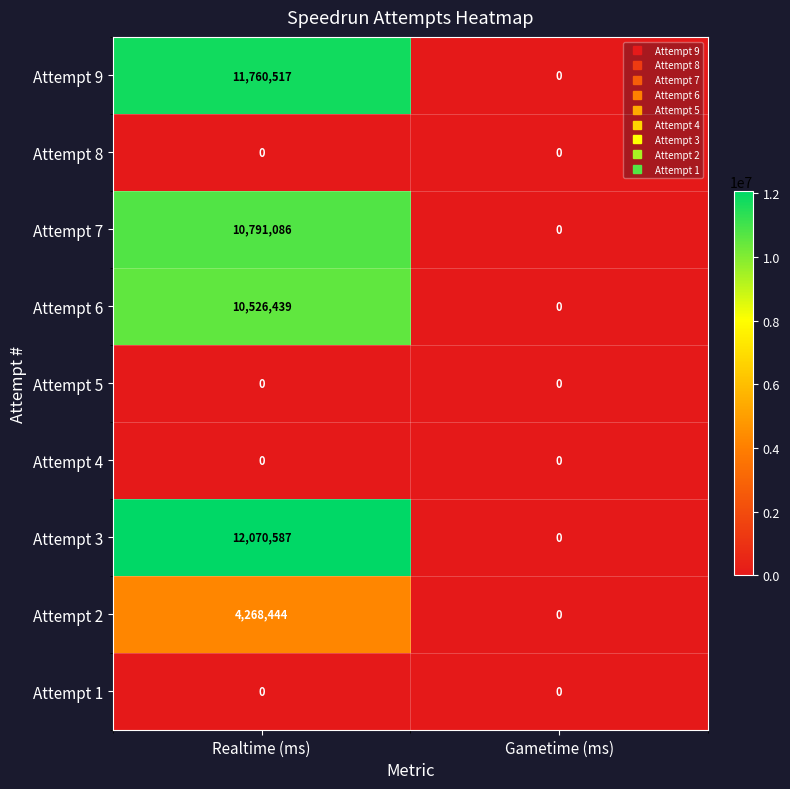

Which series has the widest spread of values?

Attempt 3